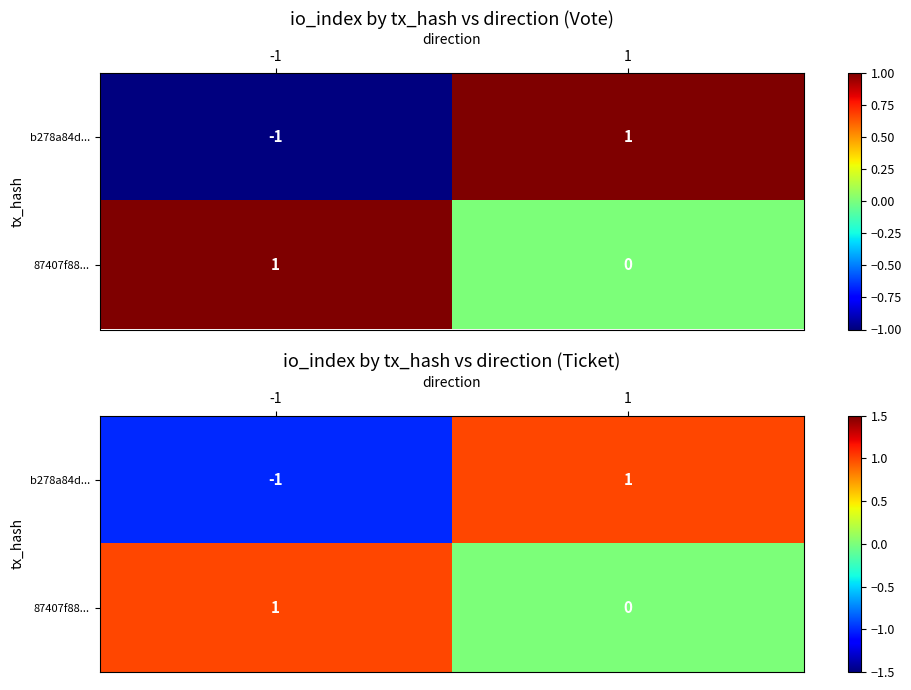

At which category is the sum across all series the highest?

1